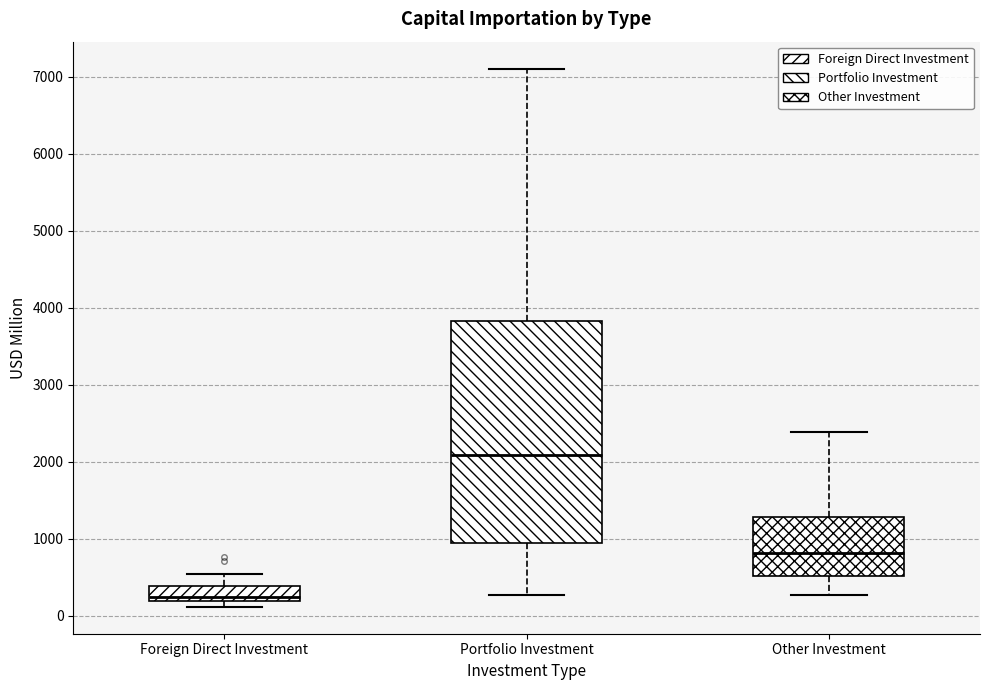

Which box's median line is the lowest?

Foreign Direct Investment